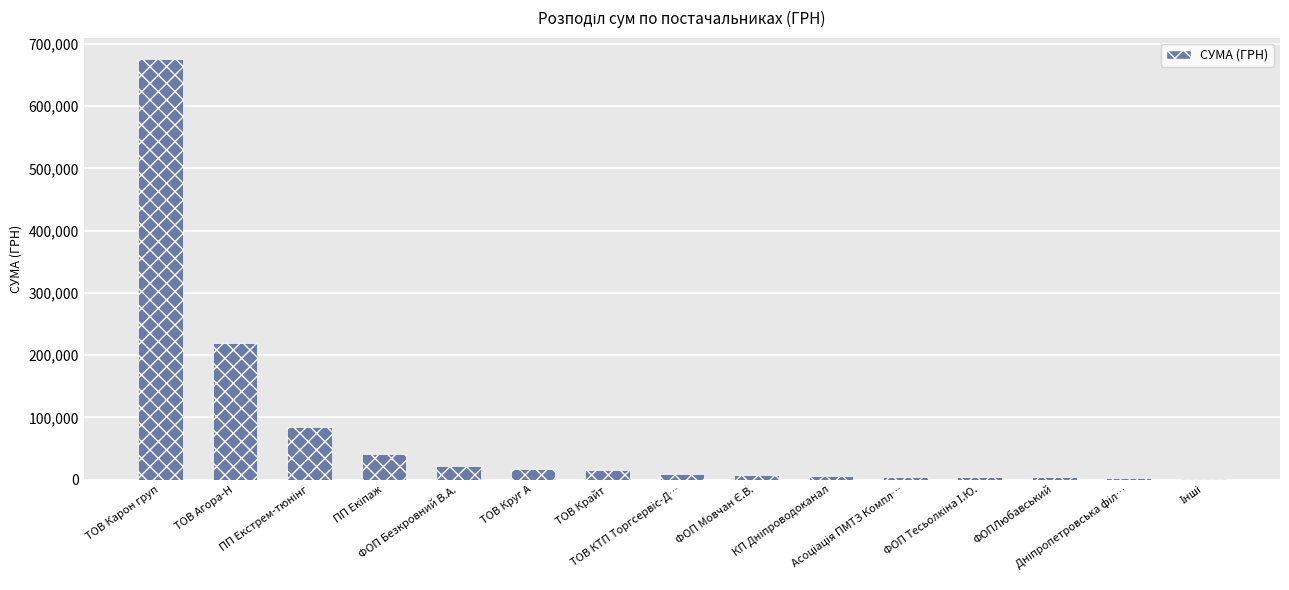

Are the bars grouped side by side (vs. stacked)?

No